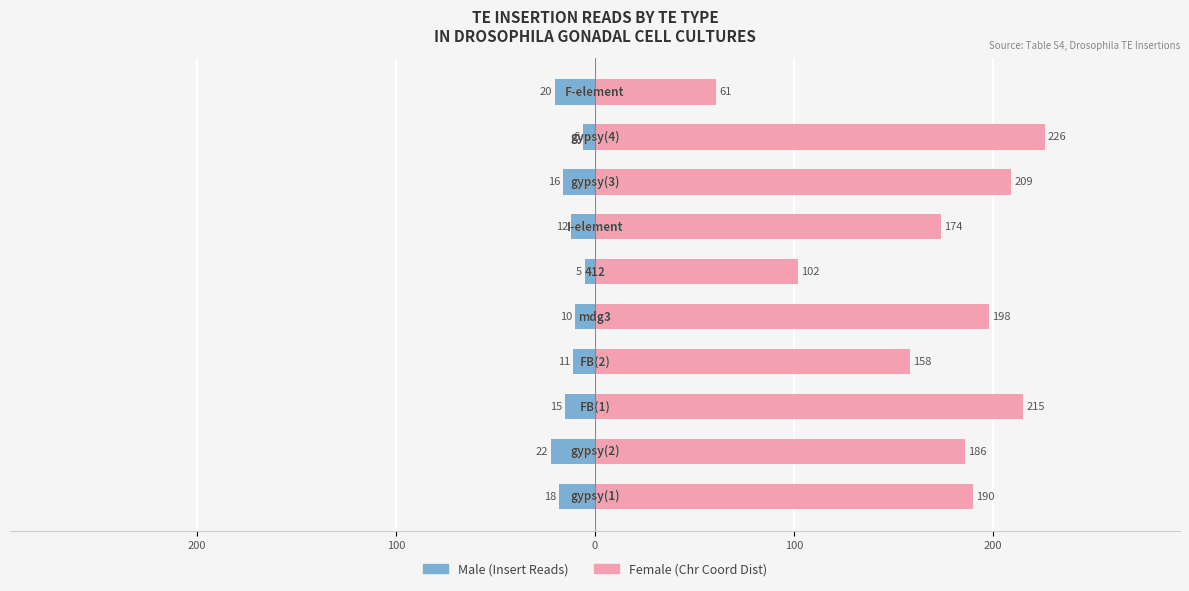

Reading left to right, extract all data points from this chart.

Male: -18	-22	-15	-11	-10	-5	-12	-16	-6	-20
Female: 190	186	215	158	198	102	174	209	226	61